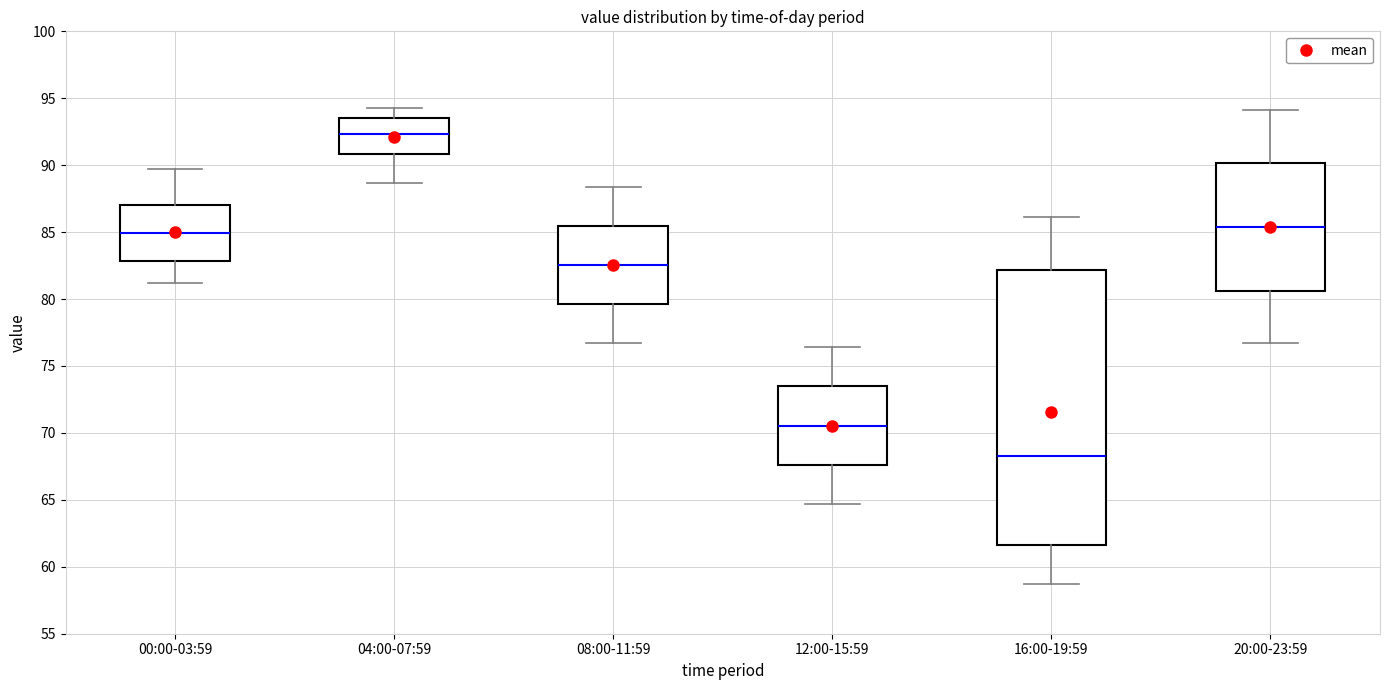

Which box has the lowest median line?

16:00-19:59